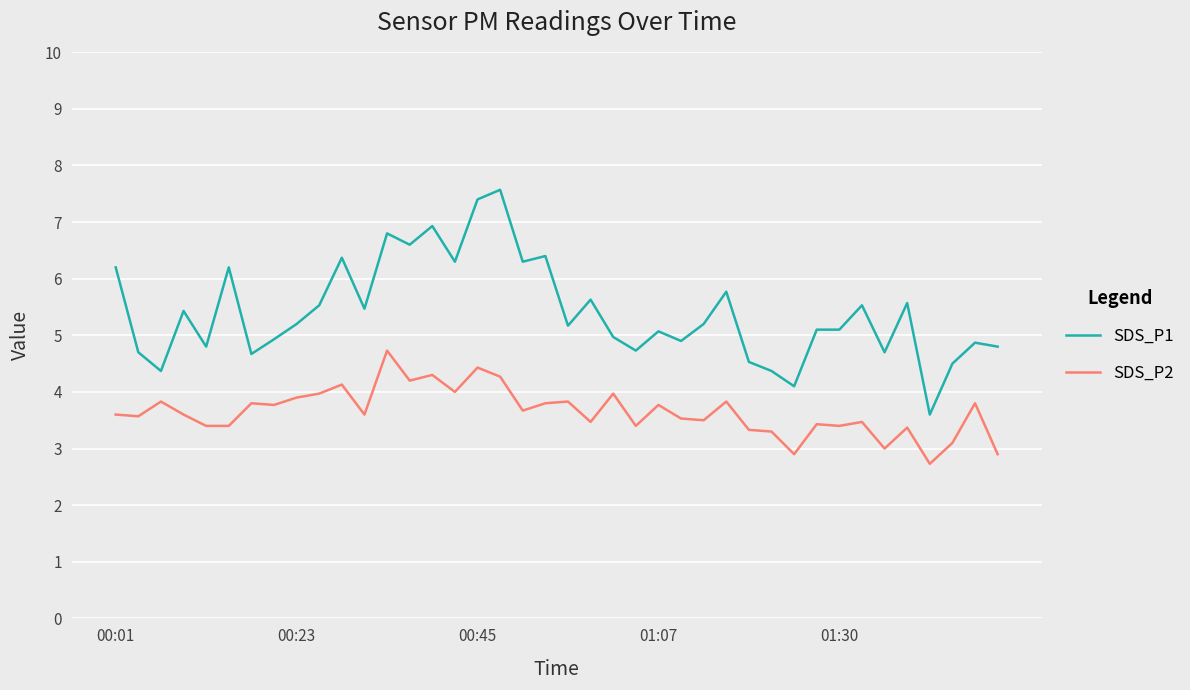

True or false: SDS_P2 and SDS_P1 cross at least once.

False